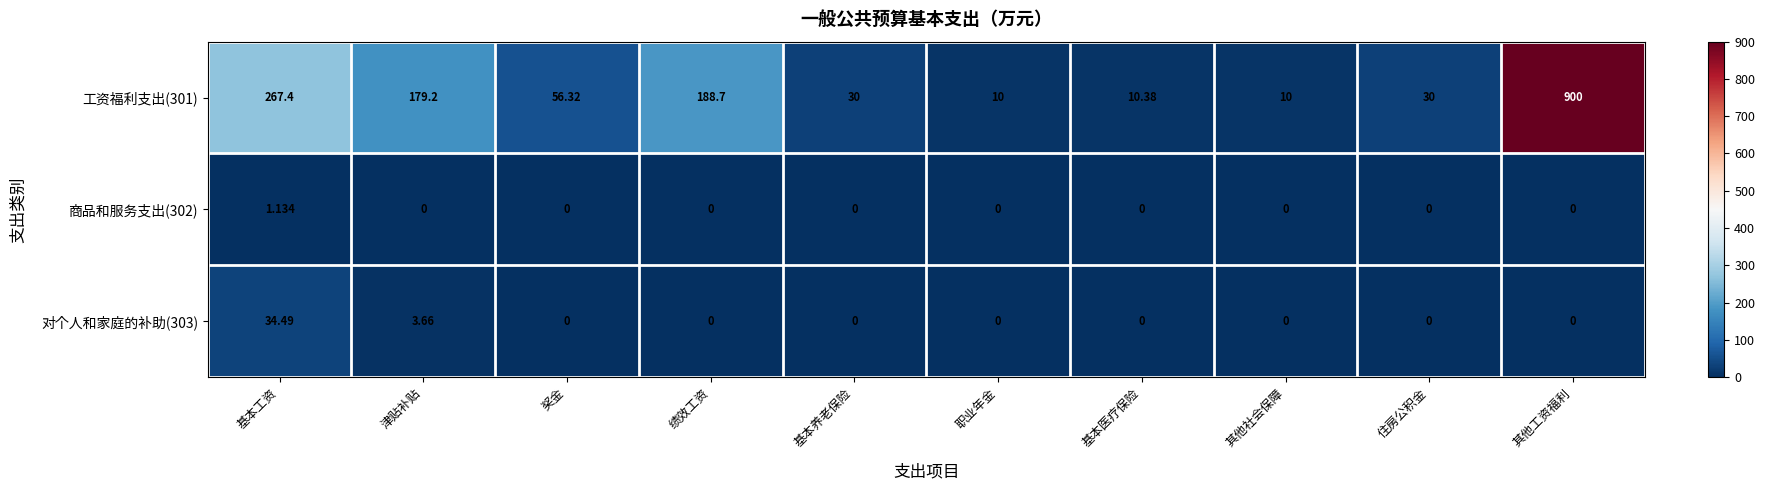

At which label is 对个人和家庭的补助(303) closest to 17?

津贴补贴